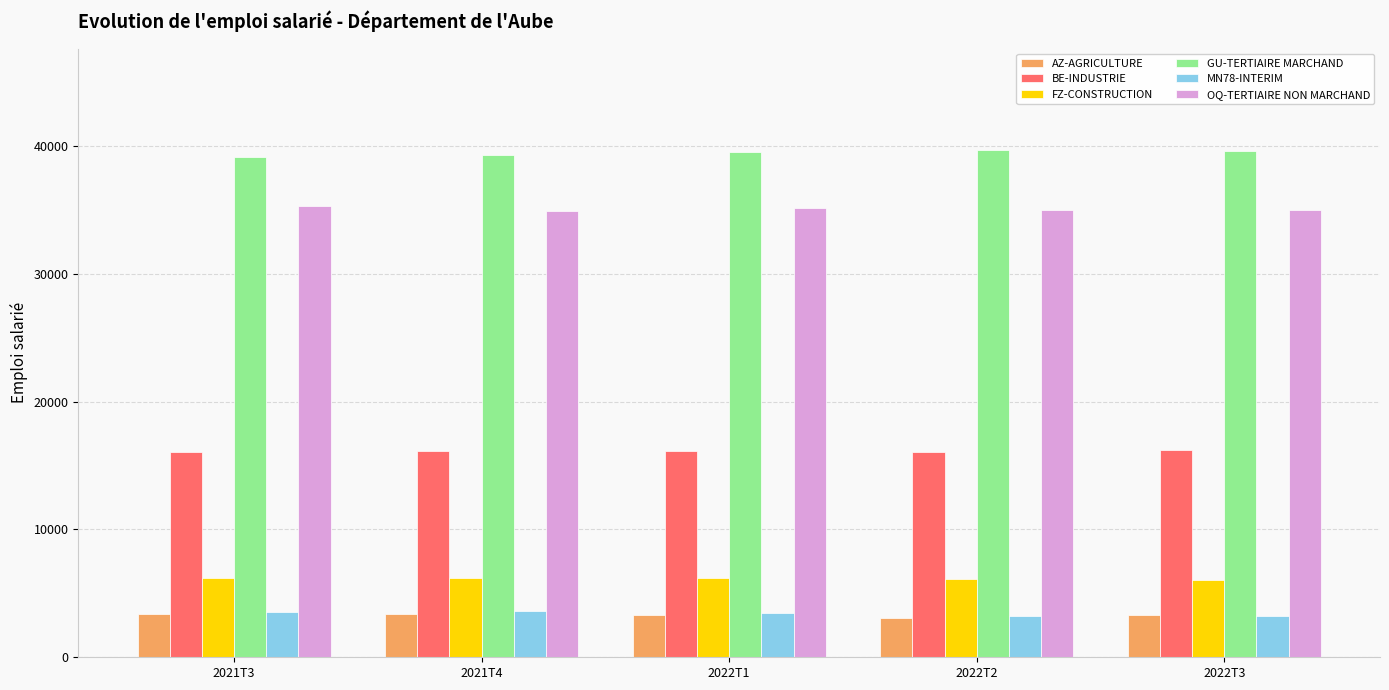

What is the spread (max minus min) of values at 2021T3?

35767.4